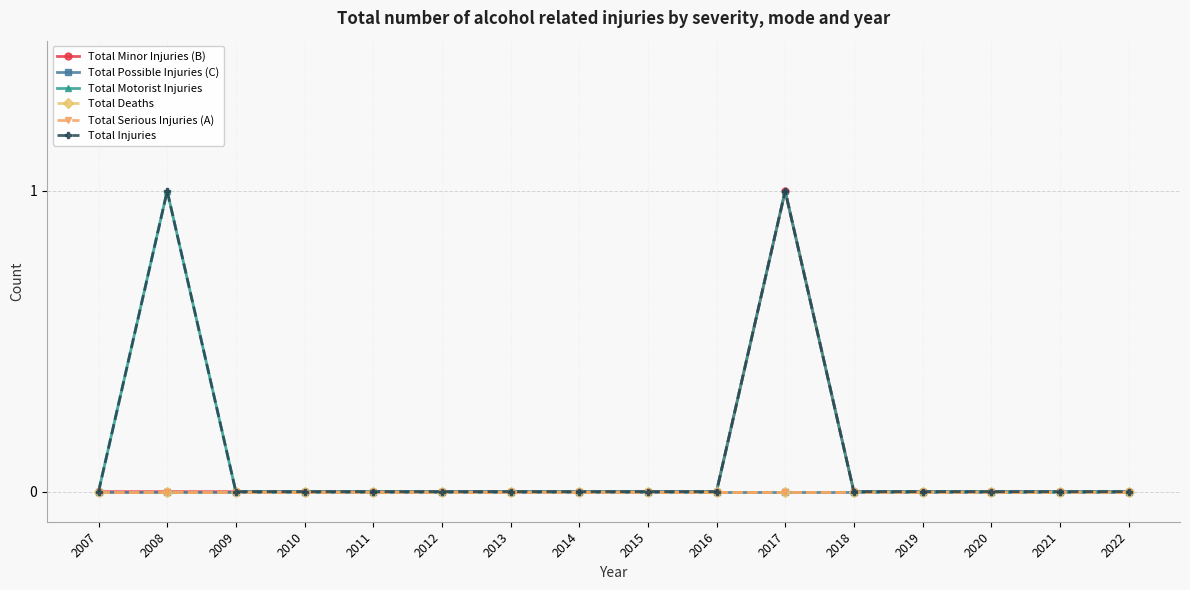

Rank the series at 2015 from lowest to highest value.

Total Minor Injuries (B), Total Possible Injuries (C), Total Motorist Injuries, Total Deaths, Total Serious Injuries (A), Total Injuries